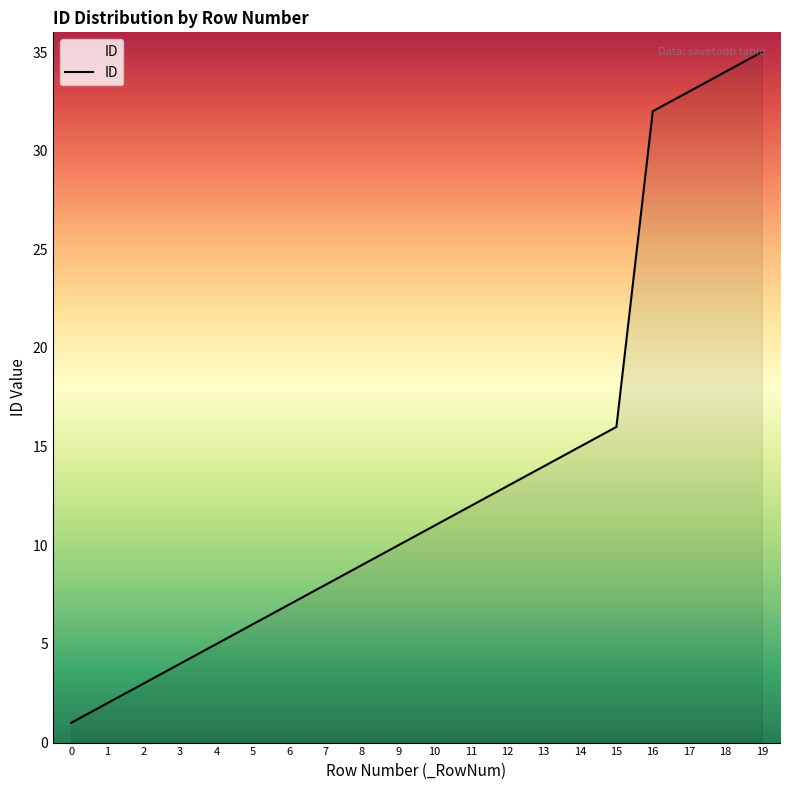

What is the difference between the maximum and minimum values?

34